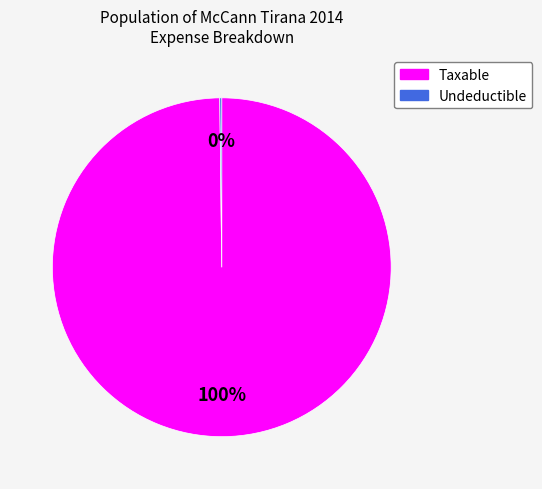

To the nearest percent, what portion does Taxable represent?

100%